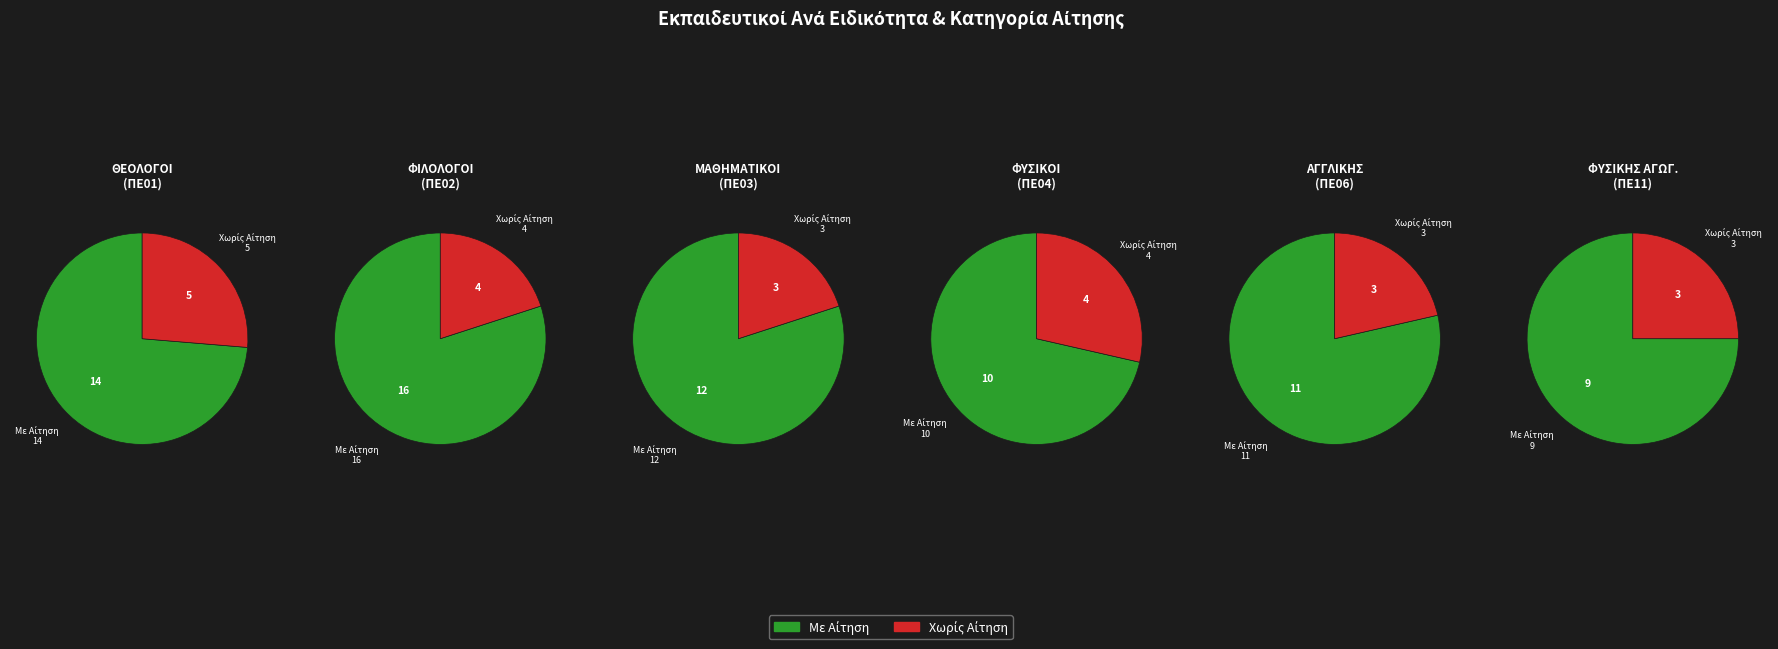

How many segments does this pie chart have?

6